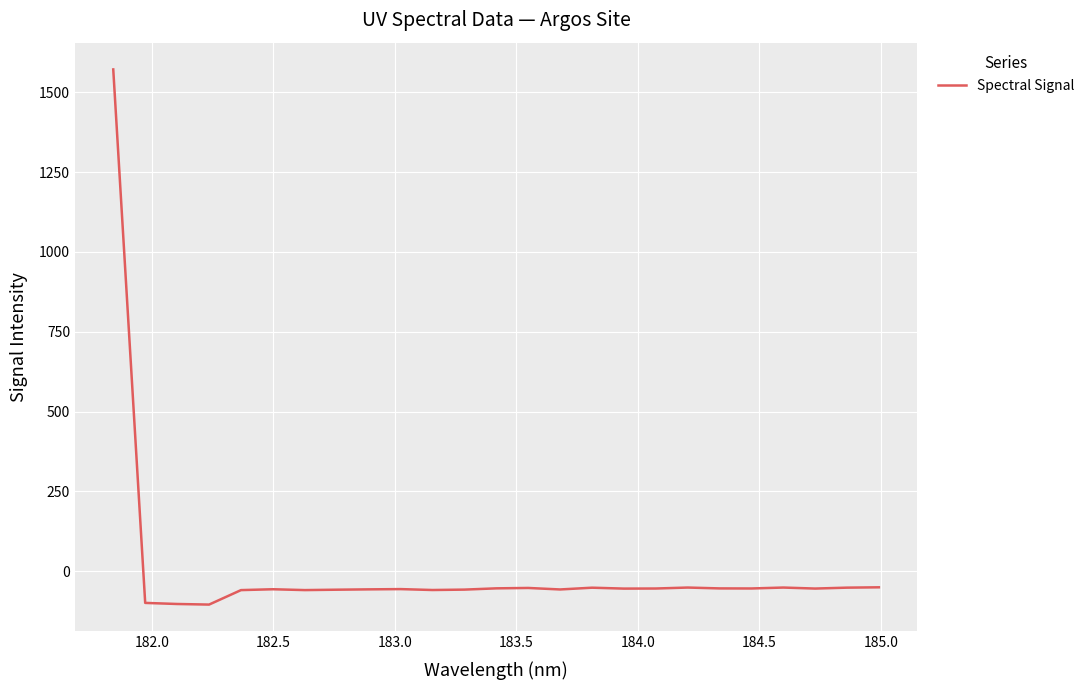

What is the difference between the maximum and minimum values?

1677.1